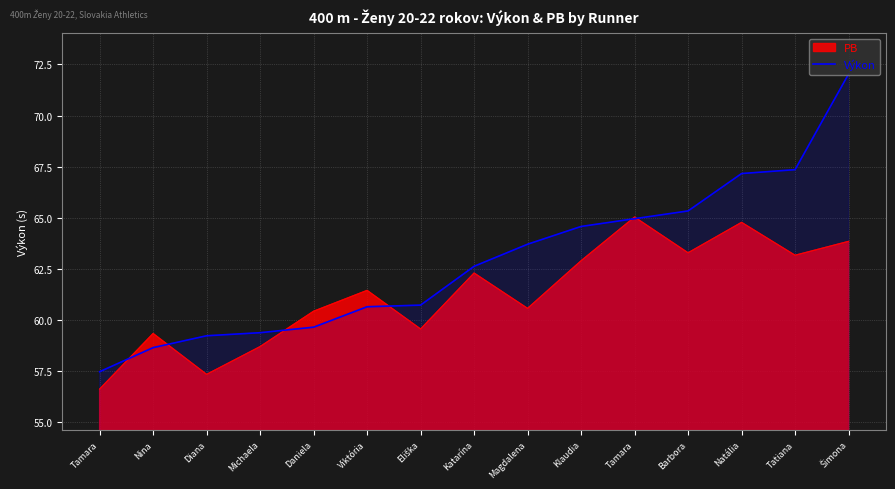

What is the smallest value displayed?

56.6